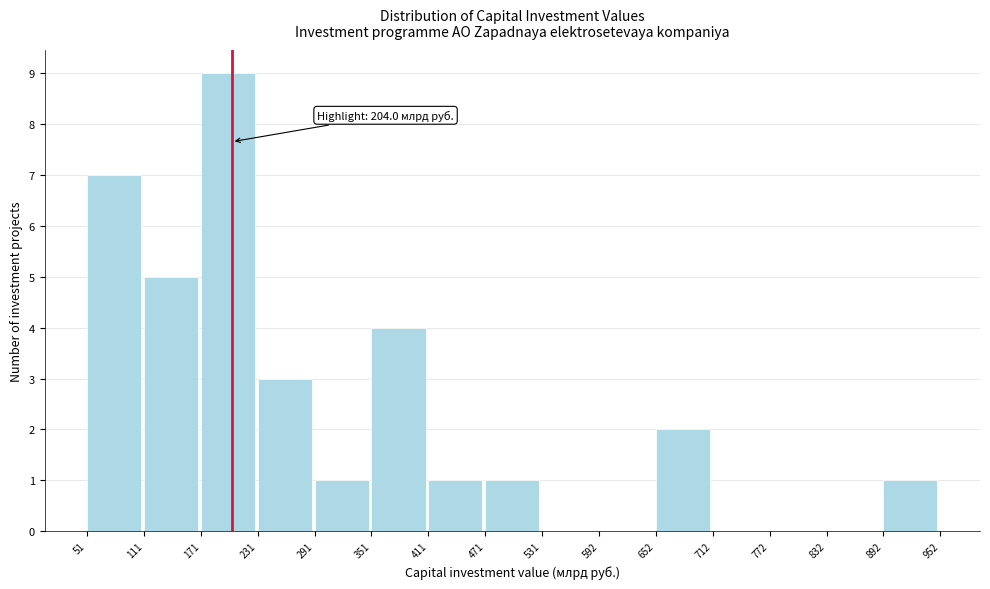

Which range on the x-axis has the tallest bar?

171 to 231